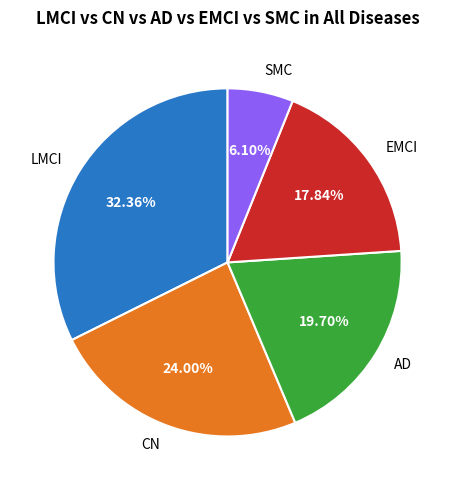

Which has a higher value, SMC or CN?

CN